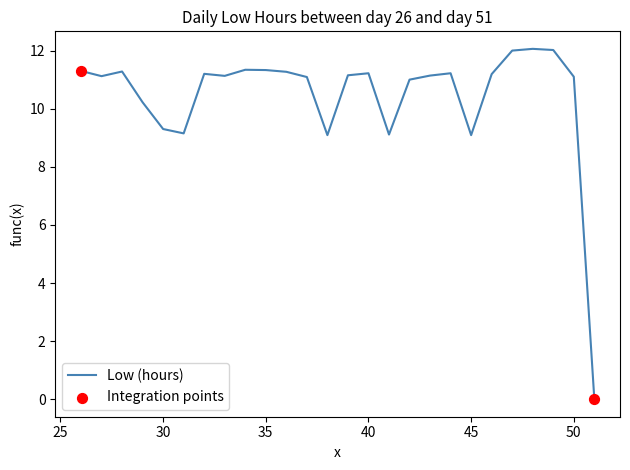

What is the greatest value displayed?

12.1